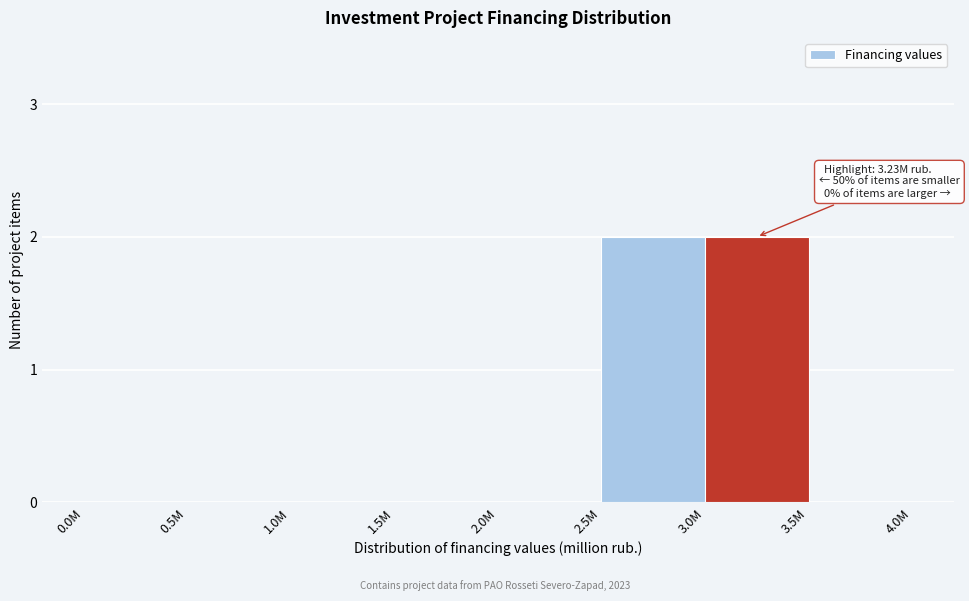

Reading left to right, extract all data points from this chart.

0.0M=0	0.5M=0	1.0M=0	1.5M=0	2.0M=0	2.5M=2	3.0M=2	3.5M=0